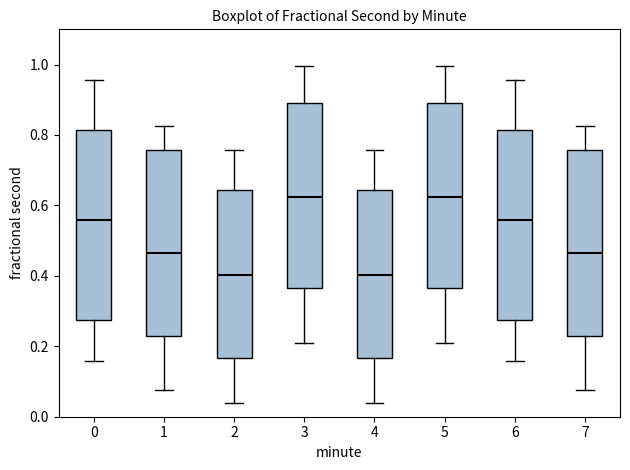

Reading left to right, read every box against the y-axis: the position of its median line, the range the box covers, and the ends of its whiskers. The values are not printed on the chart, so give them approximately, as read against the axis.

0: median 0.56, box 0.28 to 0.82, whiskers 0.16 to 0.96
1: median 0.46, box 0.22 to 0.76, whiskers 0.08 to 0.82
2: median 0.40, box 0.16 to 0.64, whiskers 0.04 to 0.76
3: median 0.62, box 0.36 to 0.90, whiskers 0.20 to 1.00
4: median 0.40, box 0.16 to 0.64, whiskers 0.04 to 0.76
5: median 0.62, box 0.36 to 0.90, whiskers 0.20 to 1.00
6: median 0.56, box 0.28 to 0.82, whiskers 0.16 to 0.96
7: median 0.46, box 0.22 to 0.76, whiskers 0.08 to 0.82